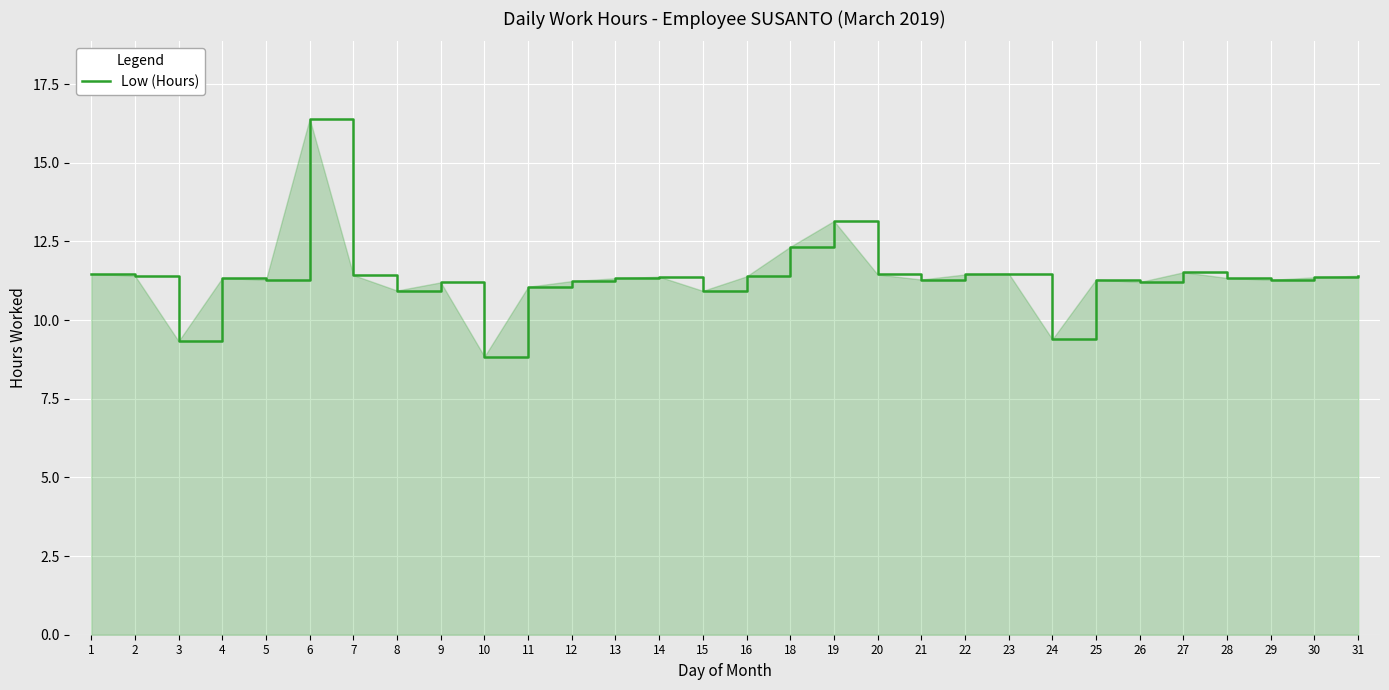

What is the approximate value at 23?

11.5